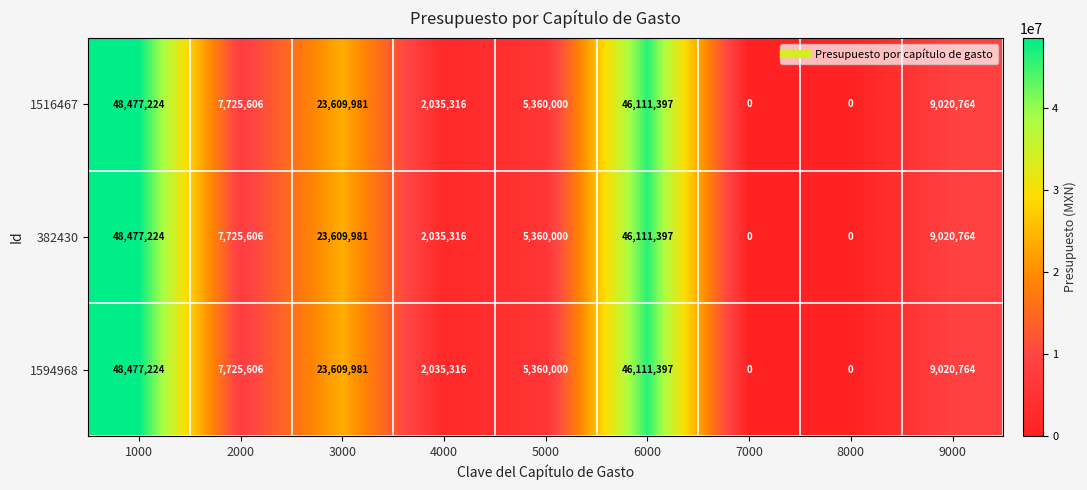

At how many categories does at least one series exceed 10429584?

3